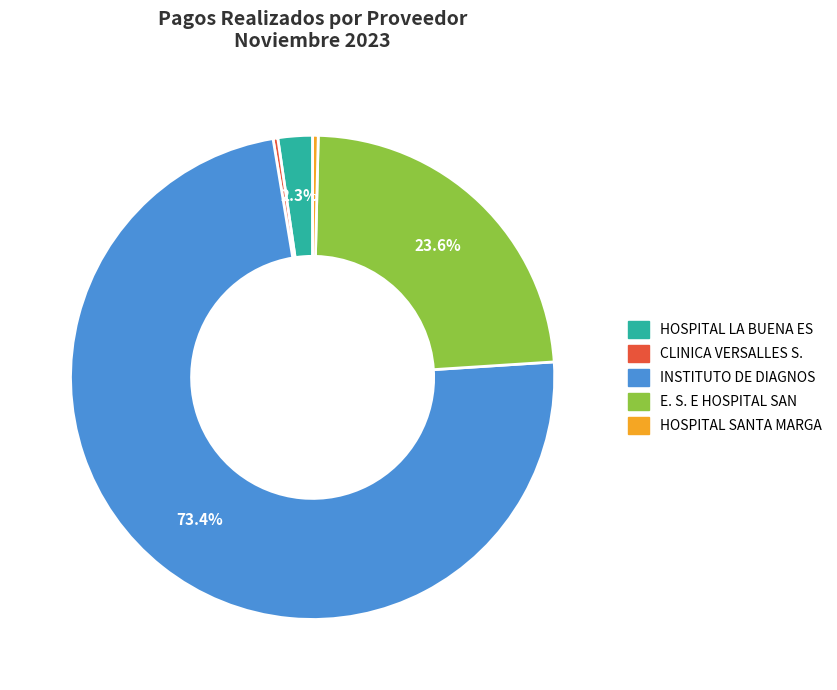

Is there any slice that represents more than half of the pie?

Yes